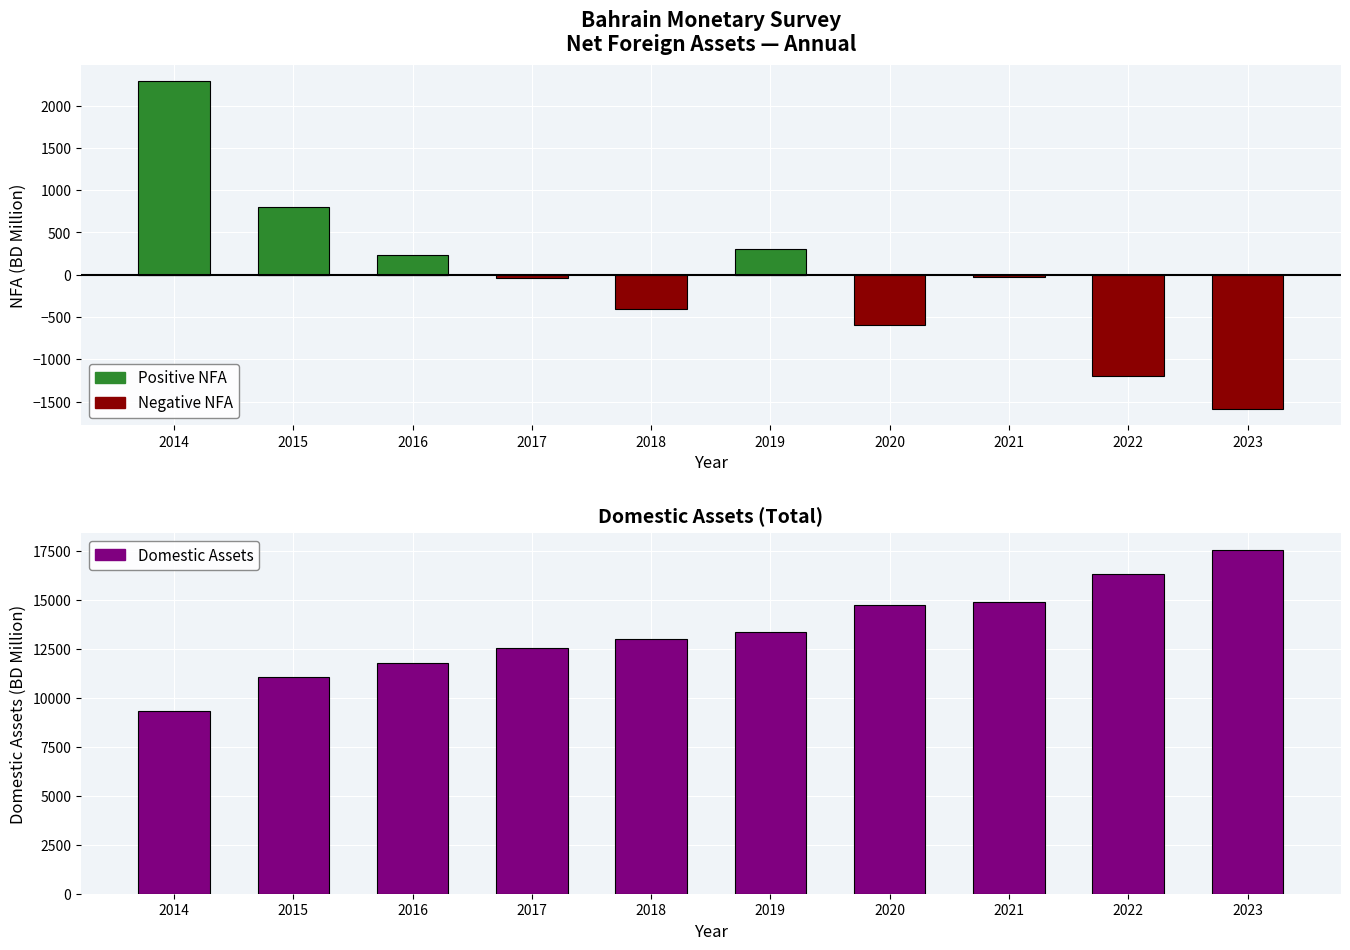

At which category is the sum across all series the highest?

2023